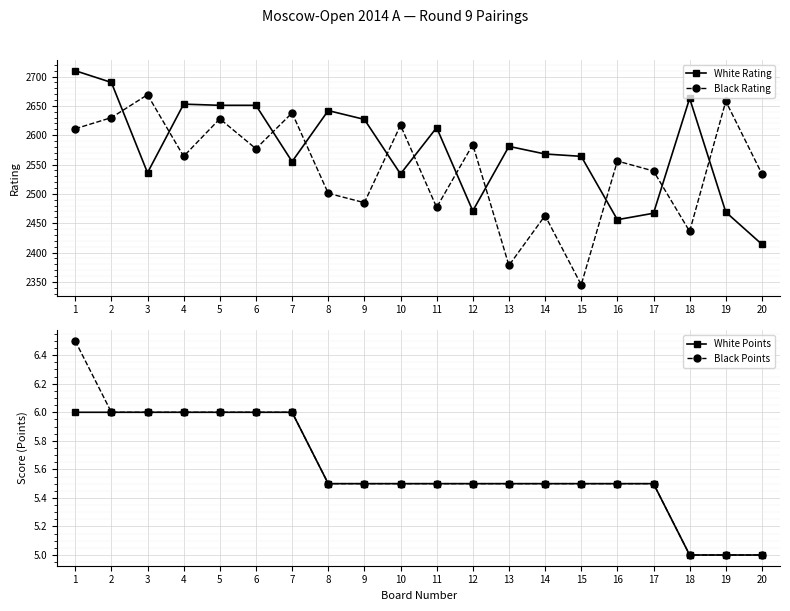

True or false: Black Points and White Rating intersect in this chart.

False